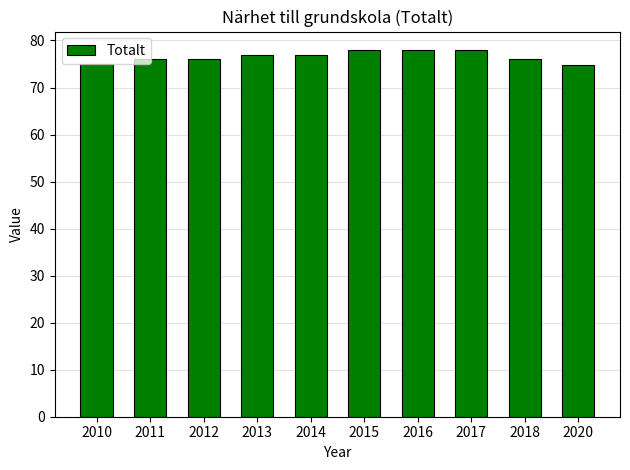

The chart shows a value of 78.0 at 2015. True or false?

True